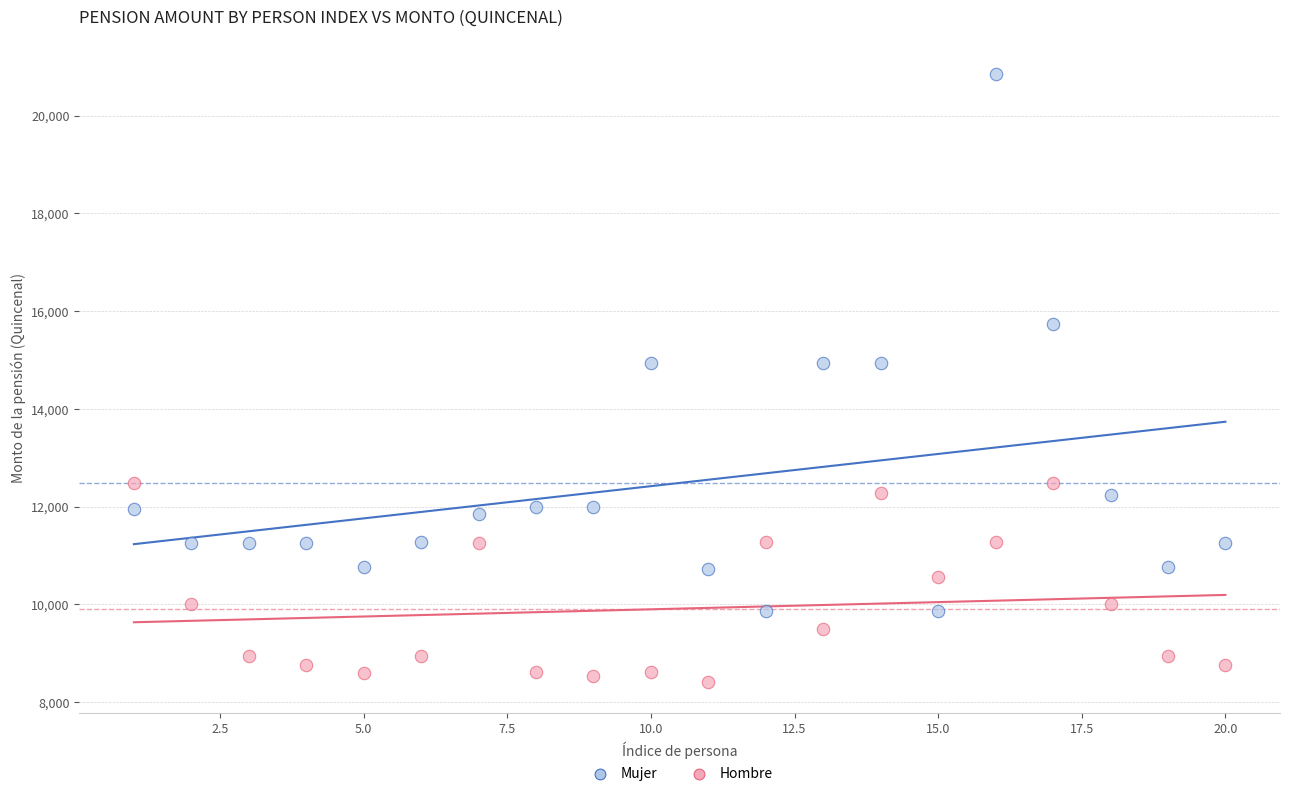

Which series reaches the minimum Y coordinate?

Hombre